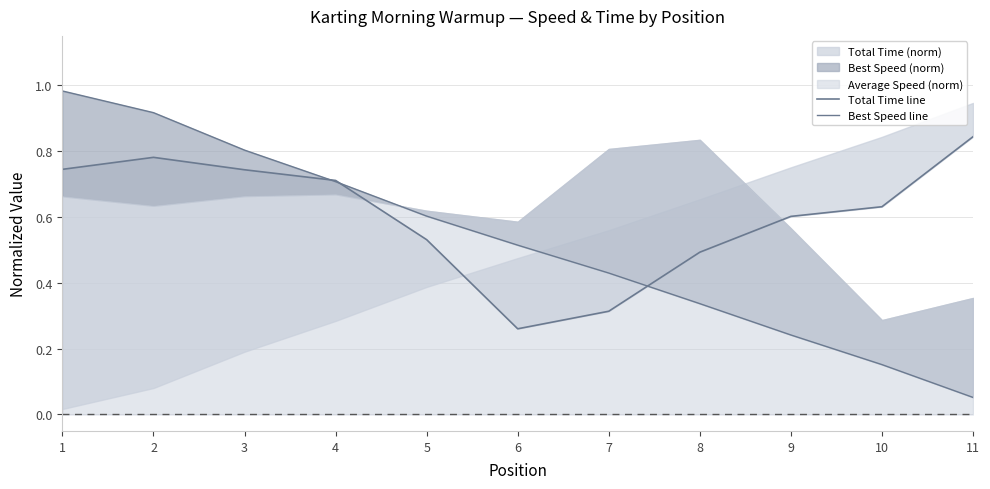

What is the sum of the Total Time line values at 7 and 9?

0.9